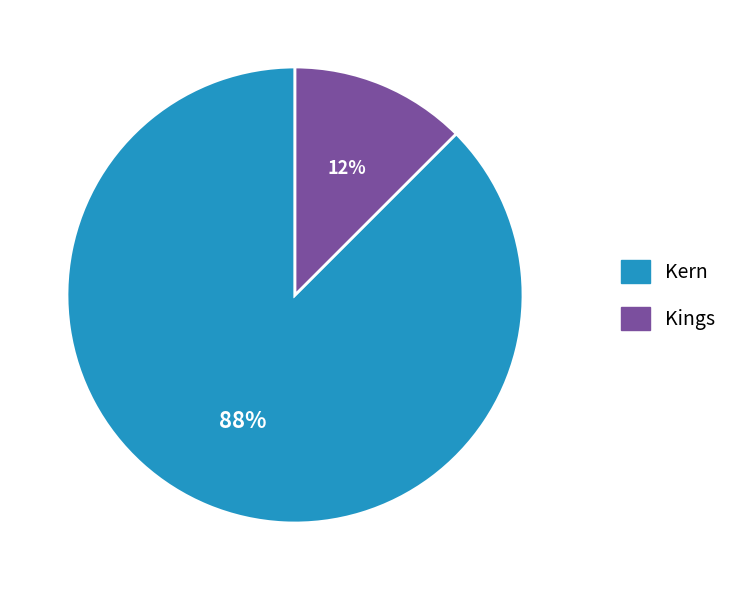

Which slice is the smallest?

Kings